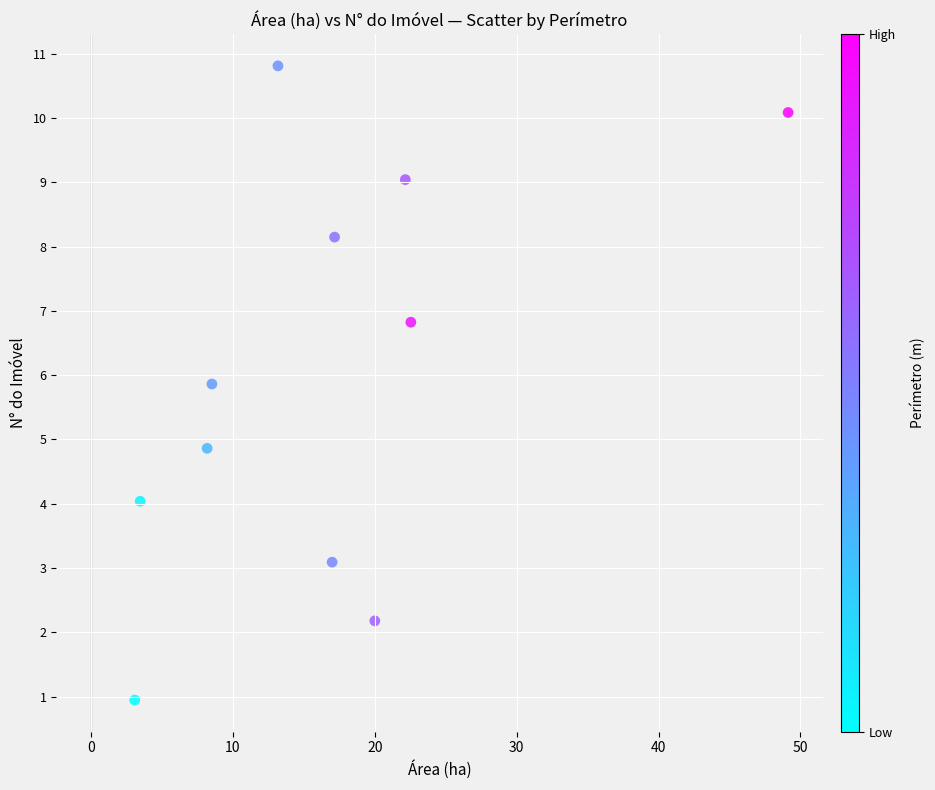

What is the average X value?

16.8